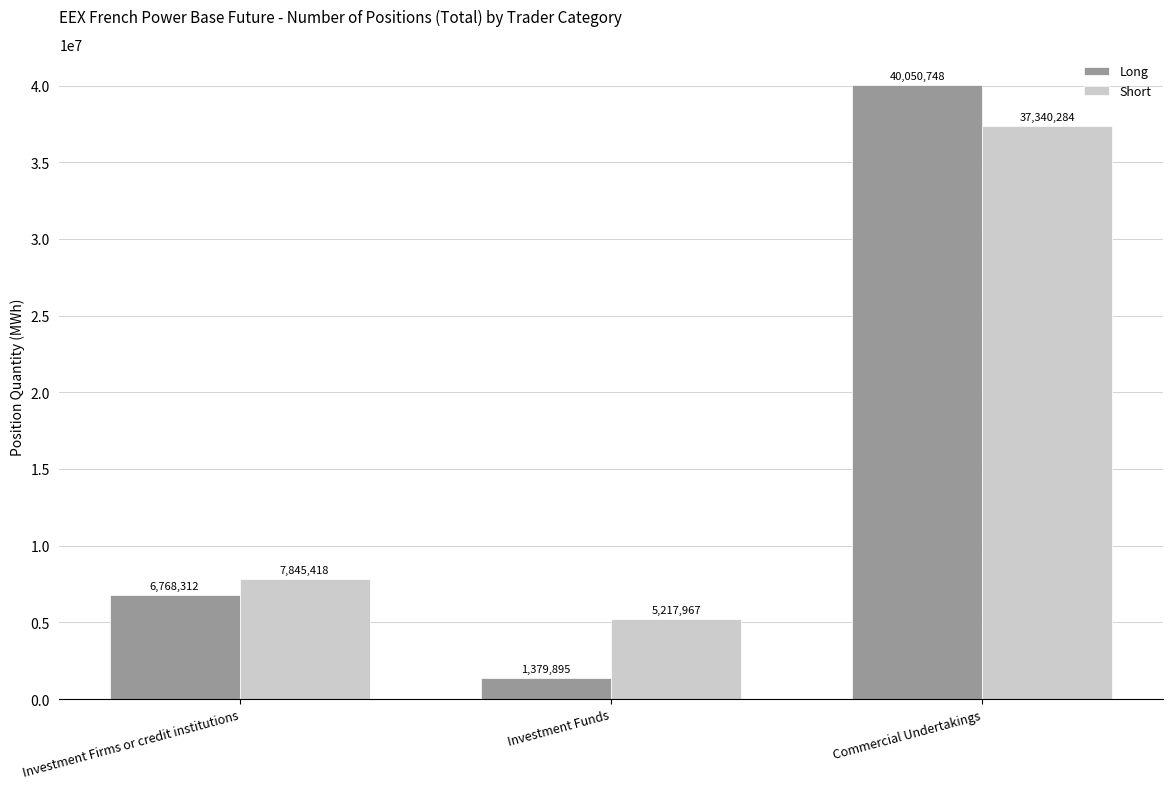

Reading left to right, what are all the values shown in this chart?

Long: Investment Firms or credit institutions=6768312	Investment Funds=1379895	Commercial Undertakings=40050748
Short: Investment Firms or credit institutions=7845418	Investment Funds=5217967	Commercial Undertakings=37340284